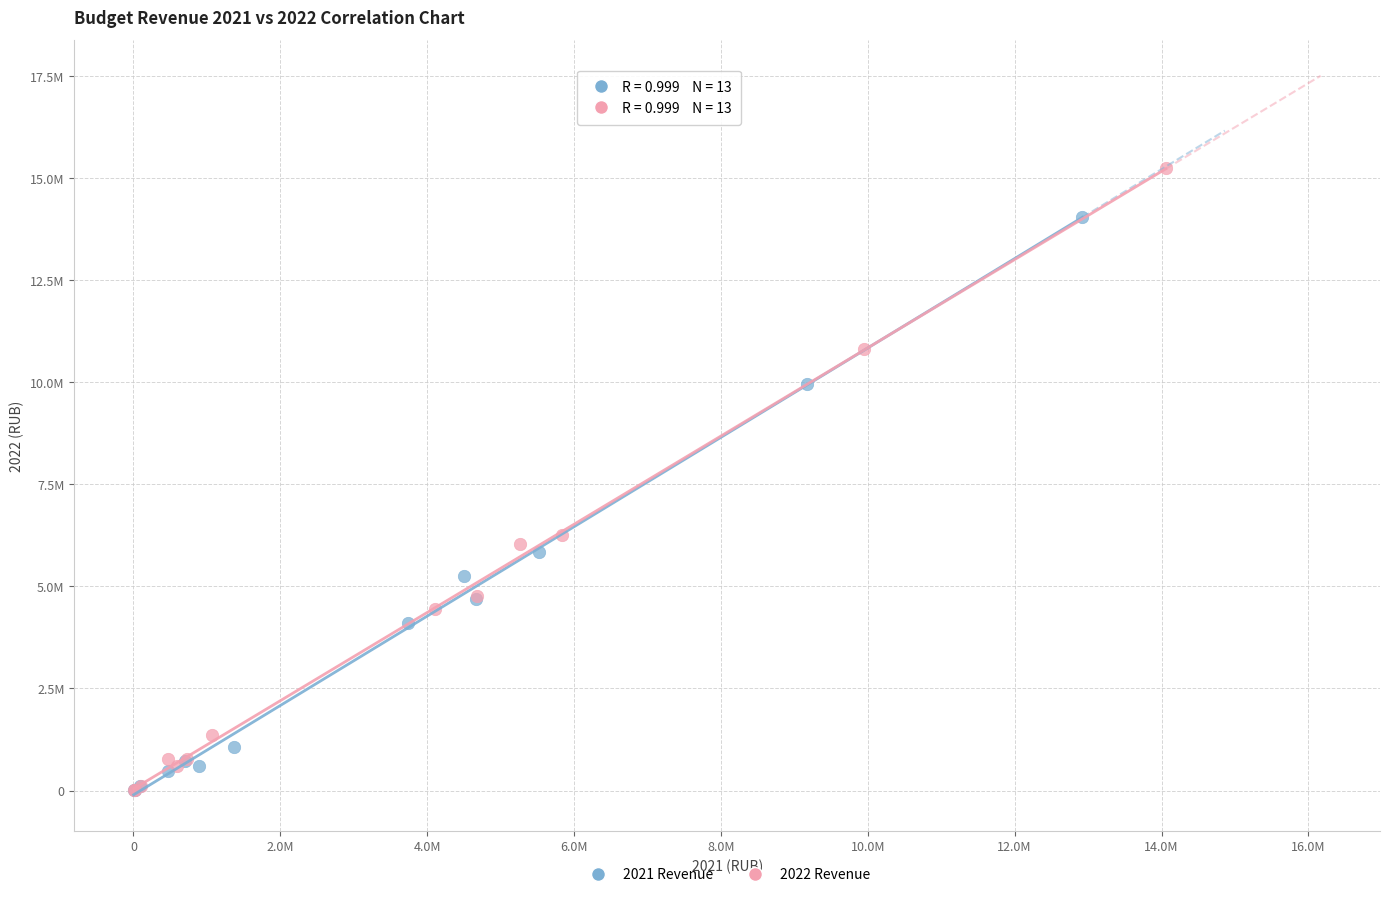

Which series contains the highest Y value?

2022 Revenue